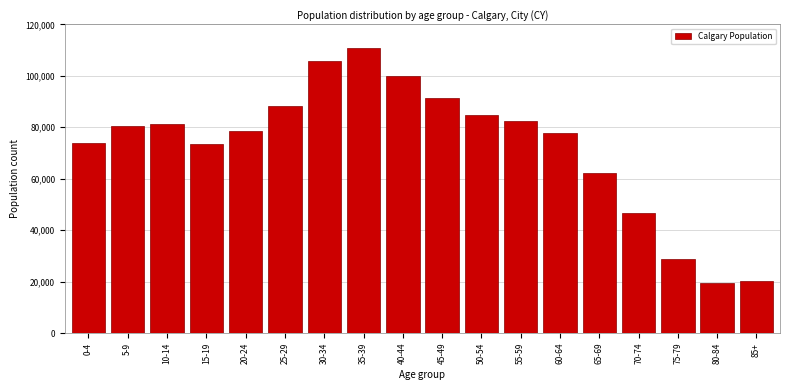

Approximately how many times larger is the value at 60-64 compared to 15-19?

1.1